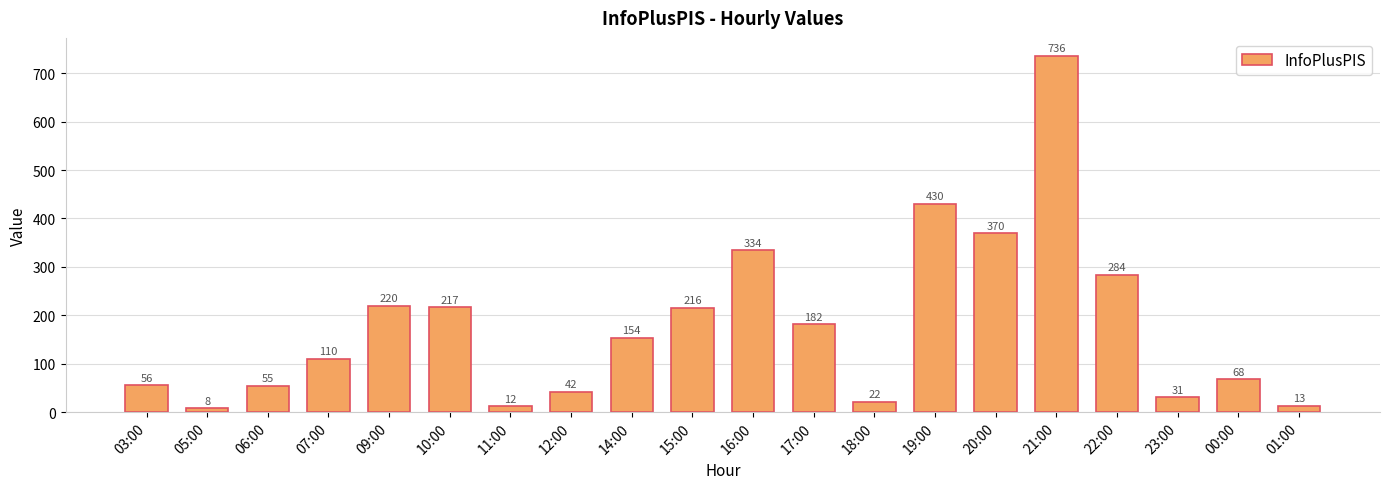

What is the label of the 7th bar from the right?

19:00